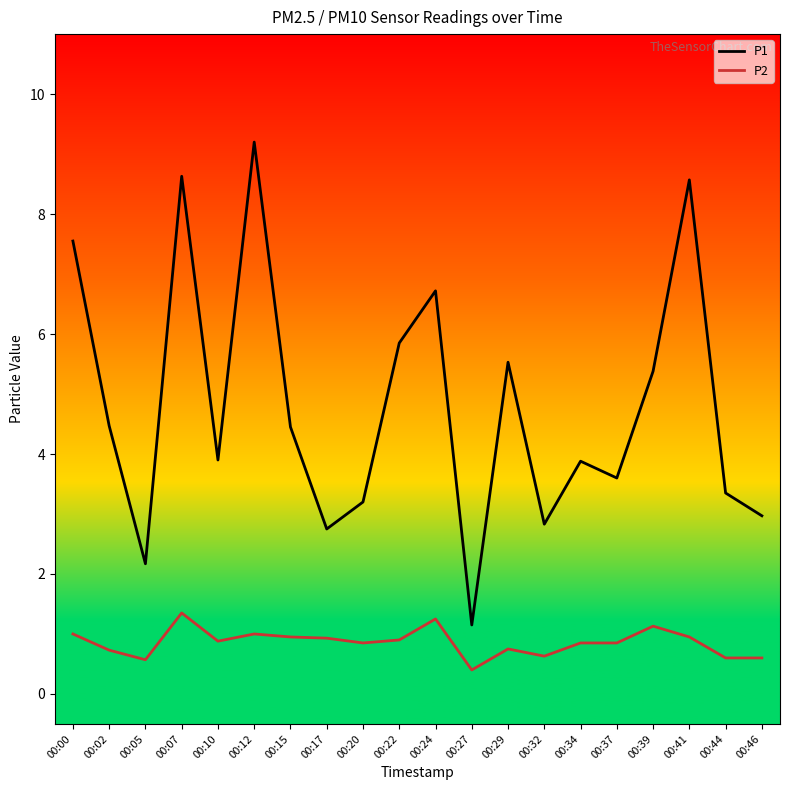

True or false: P2 has a value of 0.8 at 00:20.

True